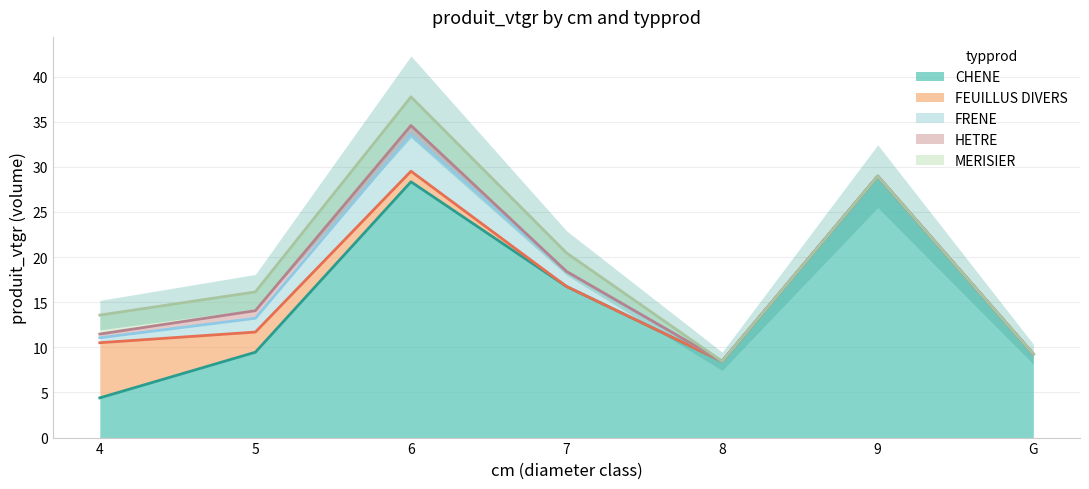

Is it true that MERISIER equals 0.0 at 9?

True